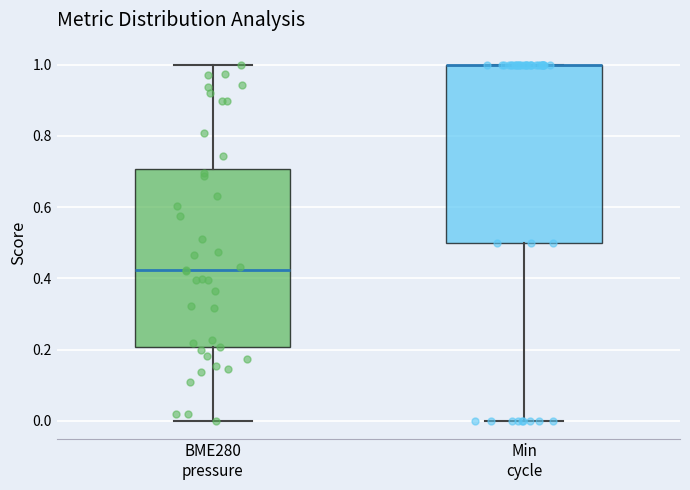

Where is the upper edge of the box for Min cycle on the y-axis? The values are not printed on the chart, so give them approximately, as read against the axis.

1.00